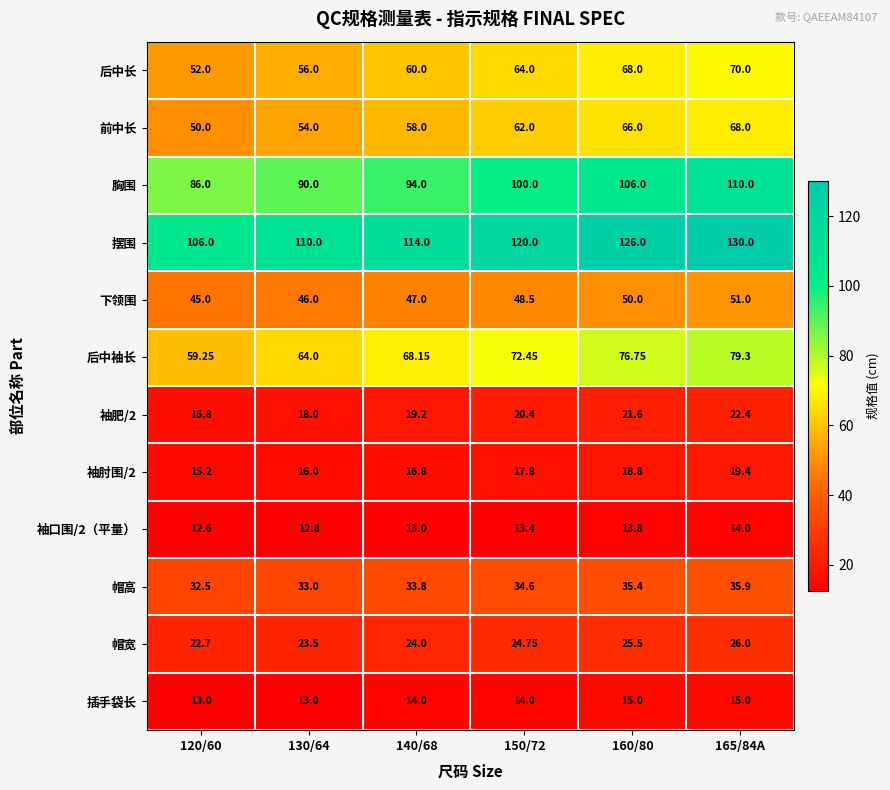

At 160/80, list the series in order from largest to smallest.

摆围, 胸围, 后中袖长, 后中长, 前中长, 下领围, 帽高, 帽宽, 袖肥/2, 袖肘围/2, 插手袋长, 袖口围/2（平量）